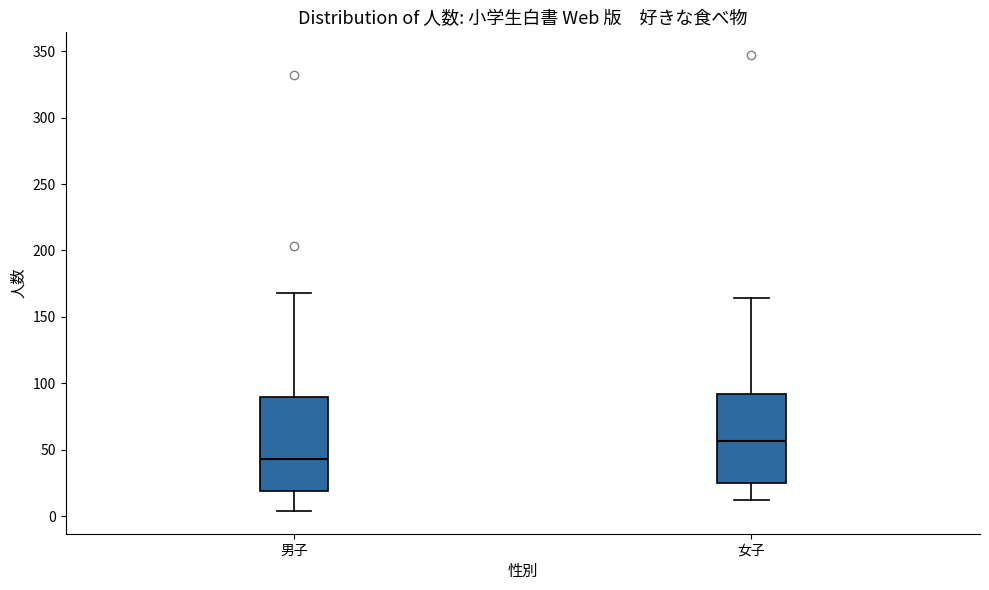

Where does the median line of the box for 男子 sit on the y-axis? The values are not printed on the chart, so give them approximately, as read against the axis.

45